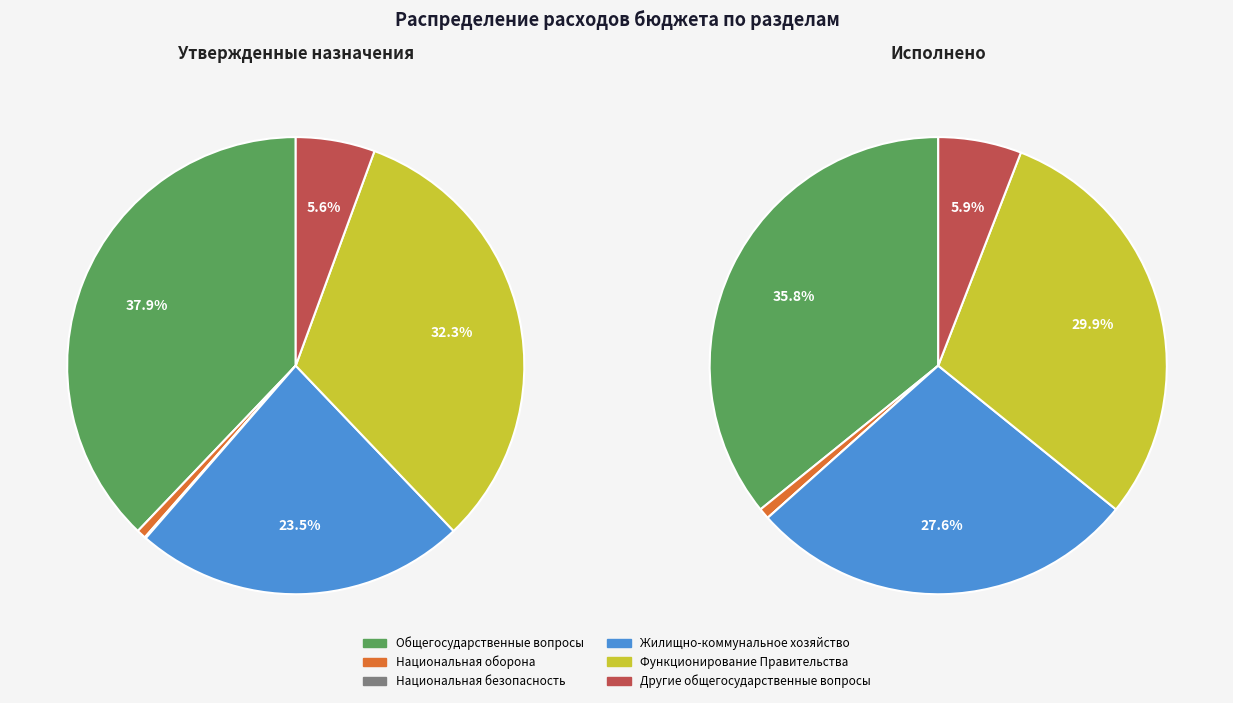

Is there any slice that represents more than half of the pie?

No